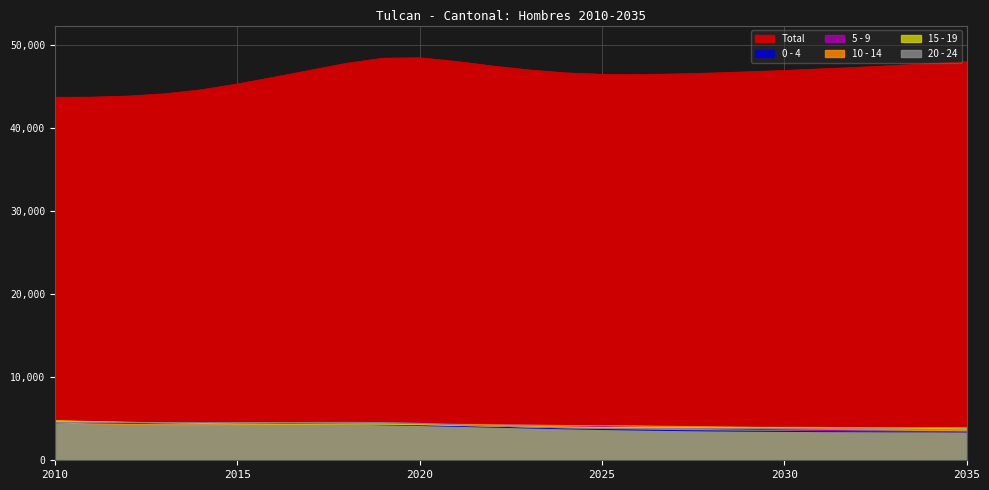

How many data points in 5 - 9 are above 4348?

12